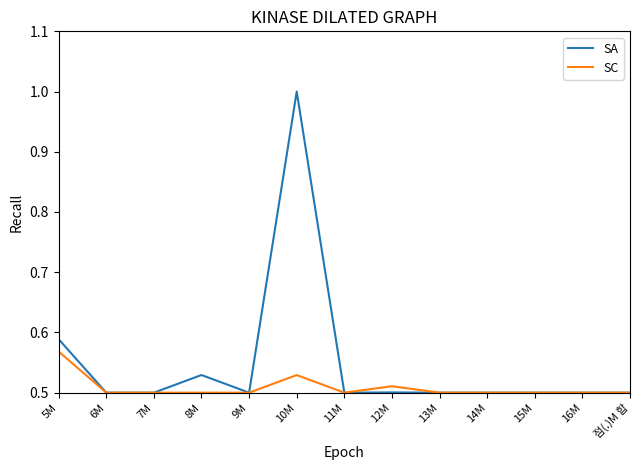

How many series are shown in this chart?

2